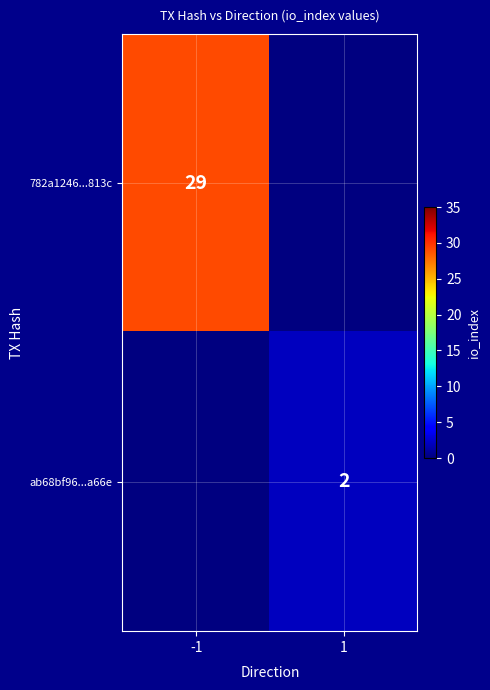

The ab68bf96...a66e series shows 1 at 1. True or false?

False